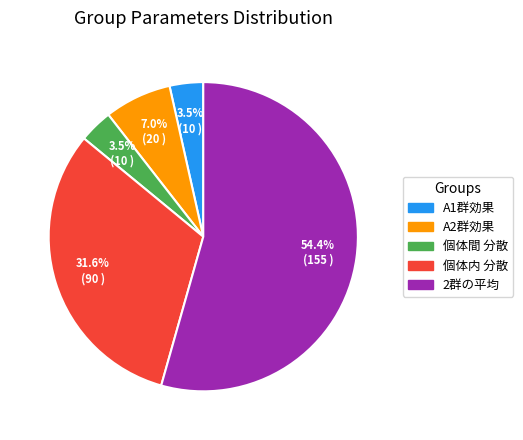

What is the ratio of the value at 2群の平均 to the value at 個体内 分散?

1.7